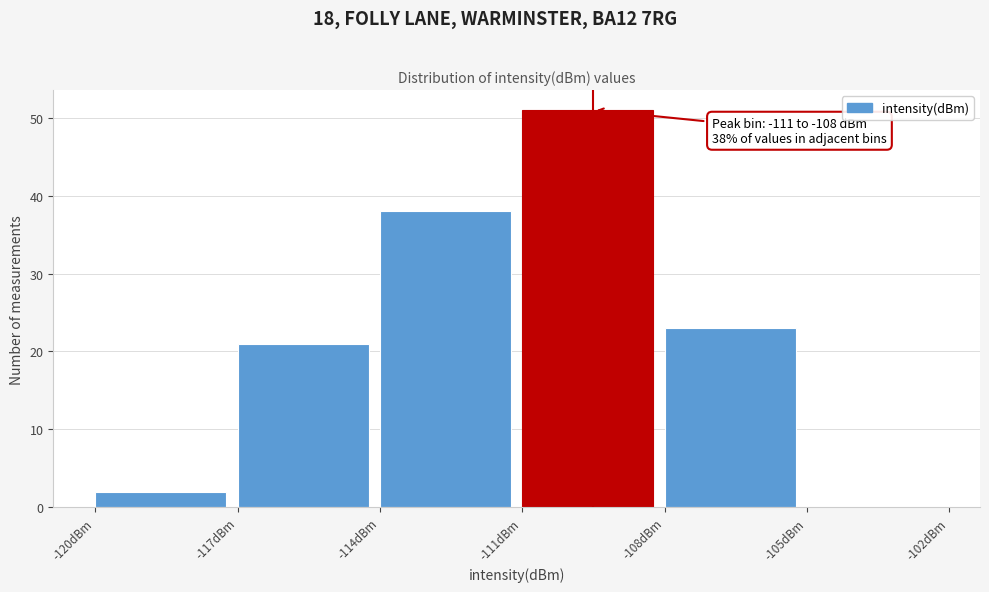

Which range on the x-axis has the tallest bar?

-111 to -108